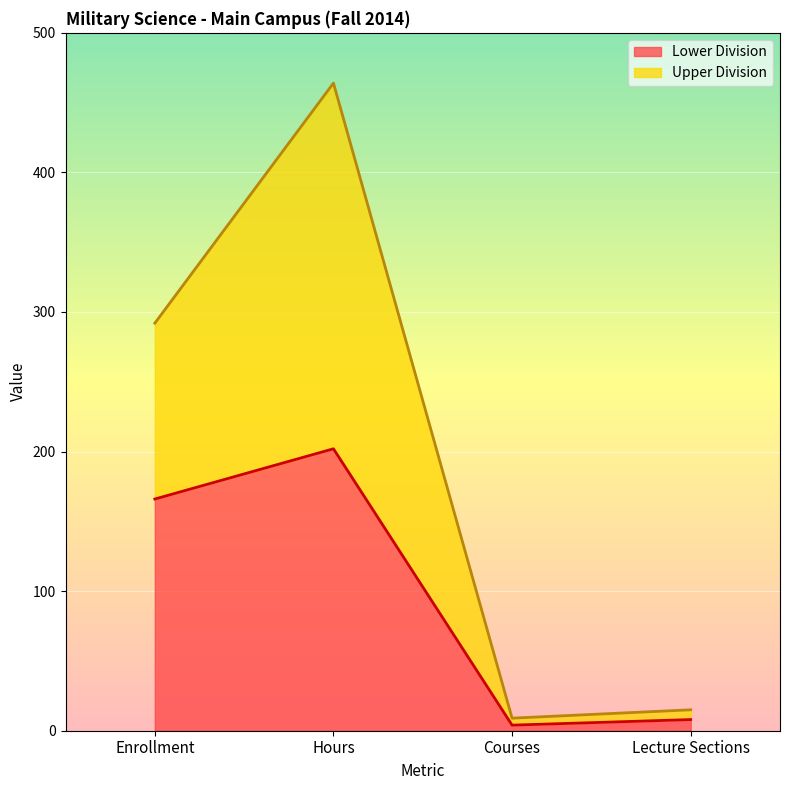

Is it true that Upper Division equals 292 at Enrollment?

True